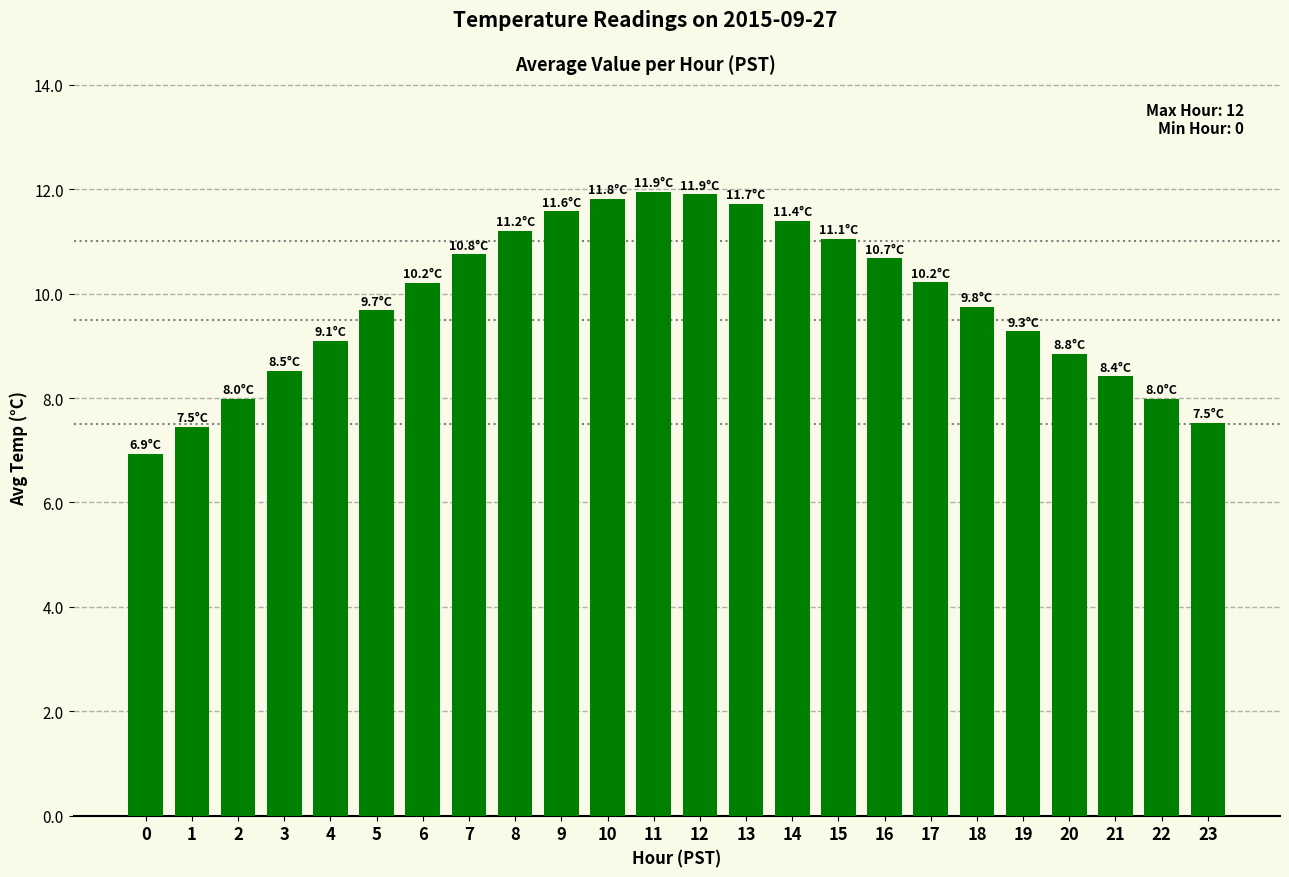

The chart shows a value of 10.2 at 17. True or false?

True